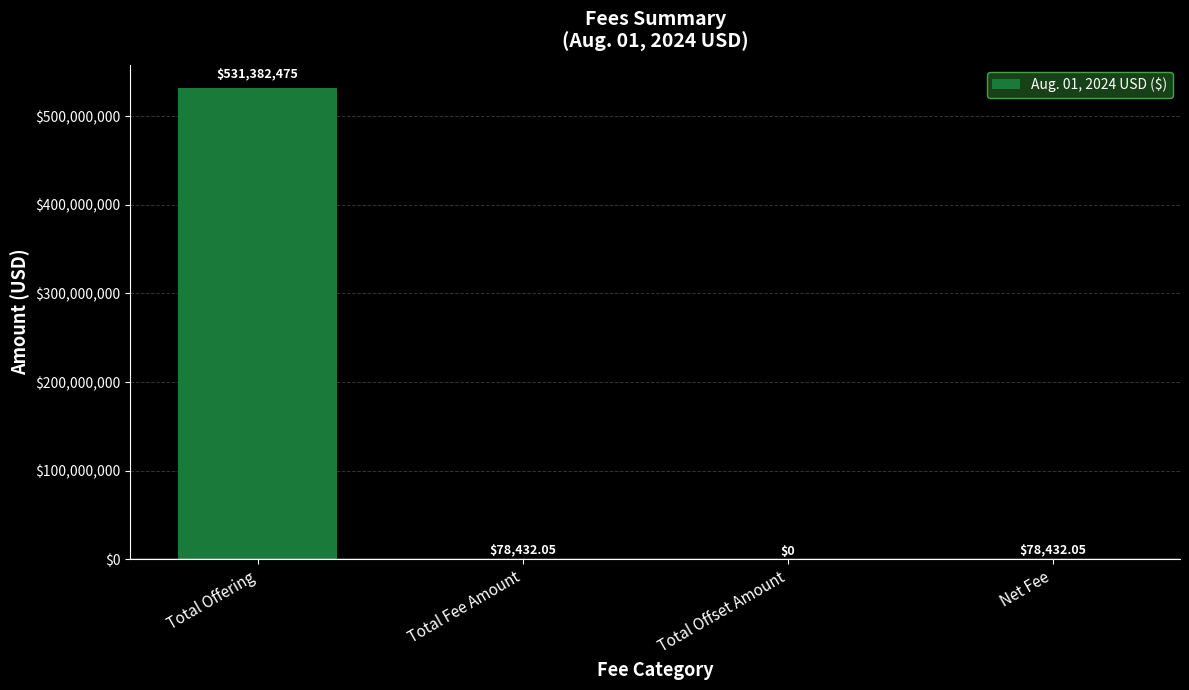

True or false: the data shows 78432.1 at Total Fee Amount.

True